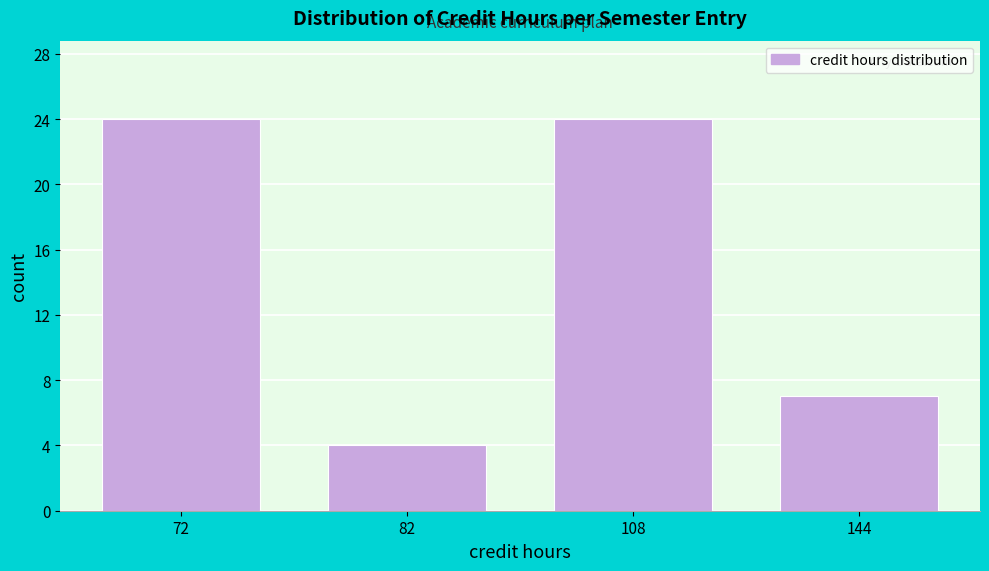

Reading right to left, list all the values displayed in this chart.

7	24	4	24